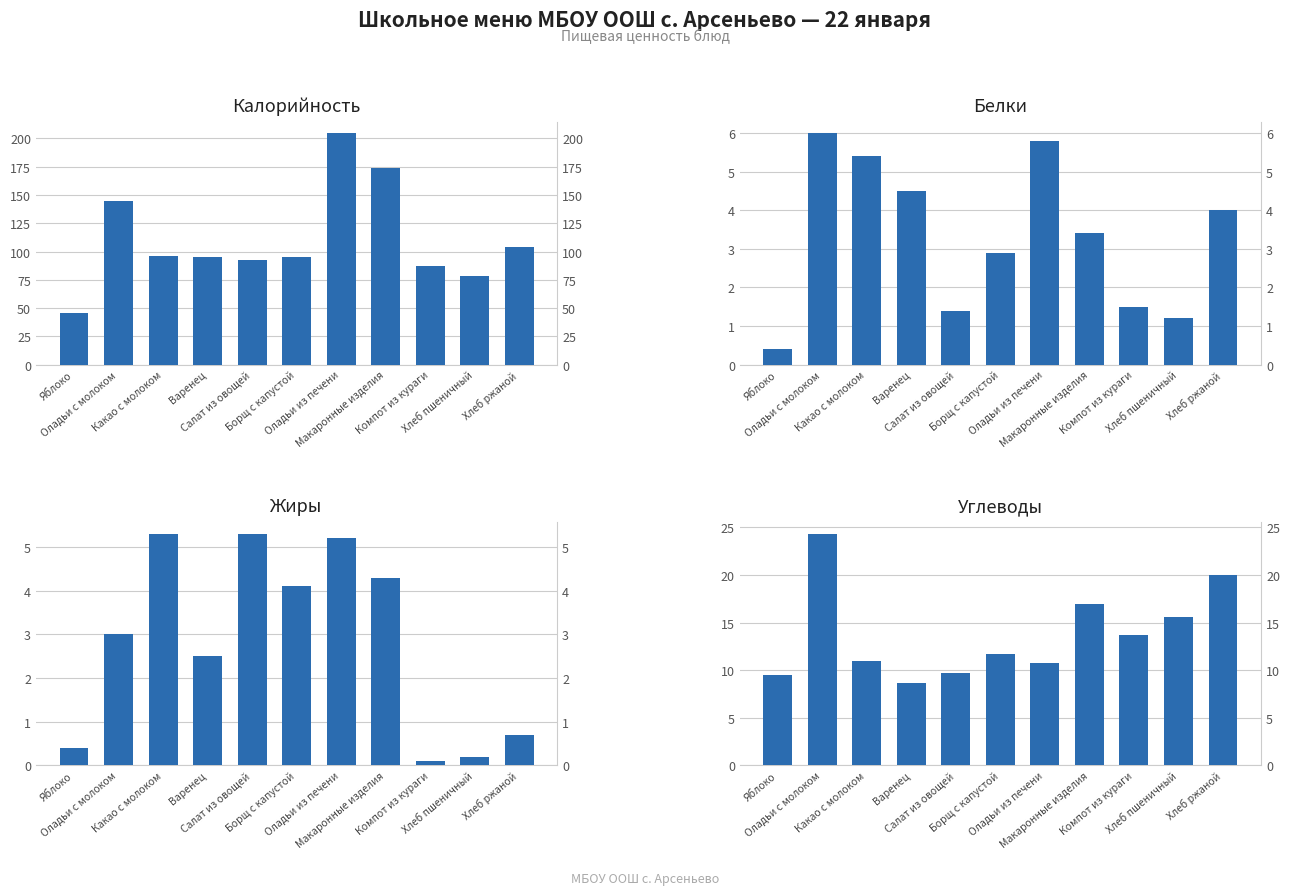

What is the value of the Белки bar at the 3rd from the left?

5.4